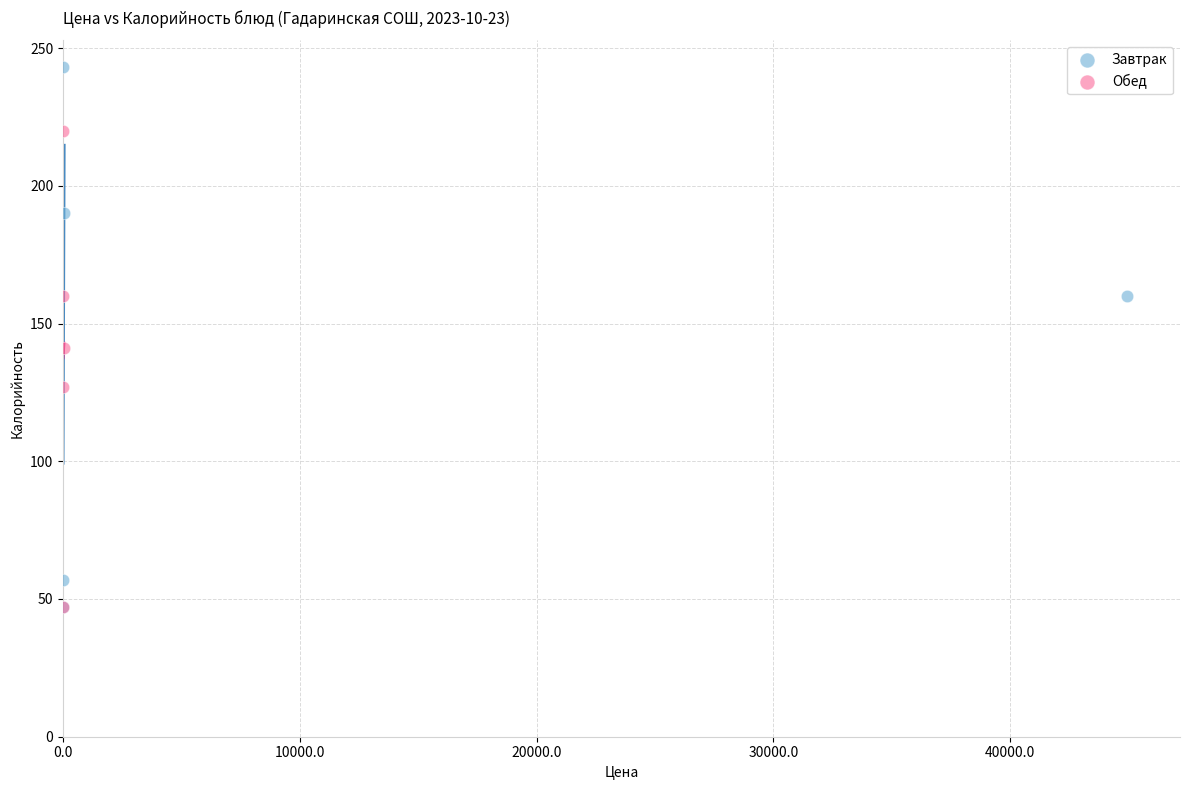

Which series reaches the maximum Y coordinate?

Завтрак